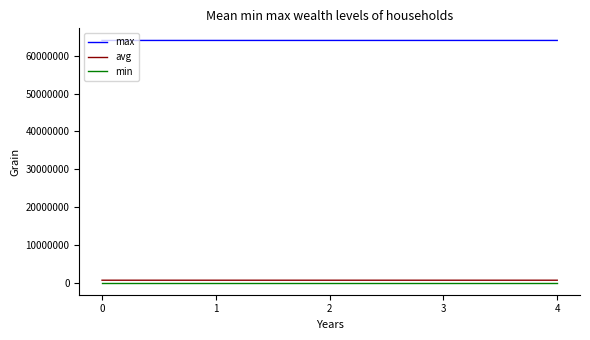

Which series has the largest total across all categories?

max